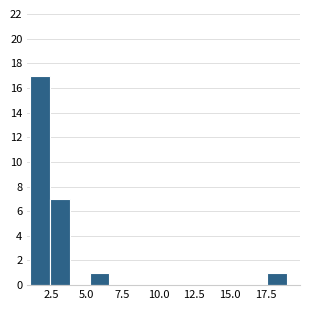

Around what value on the x-axis is the tallest bar? Give the approximate position of its centre, as read against the axis.

1.5